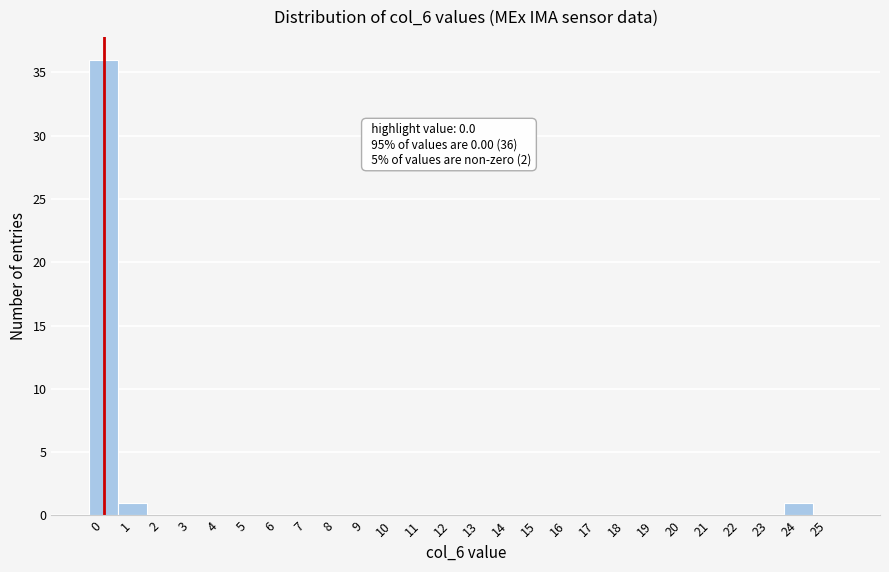

Reading left to right, transcribe all the data shown in this chart.

0=36	1=1	2=0	3=0	4=0	5=0	6=0	7=0	8=0	9=0	10=0	11=0	12=0	13=0	14=0	15=0	16=0	17=0	18=0	19=0	20=0	21=0	22=0	23=0	24=1	25=0